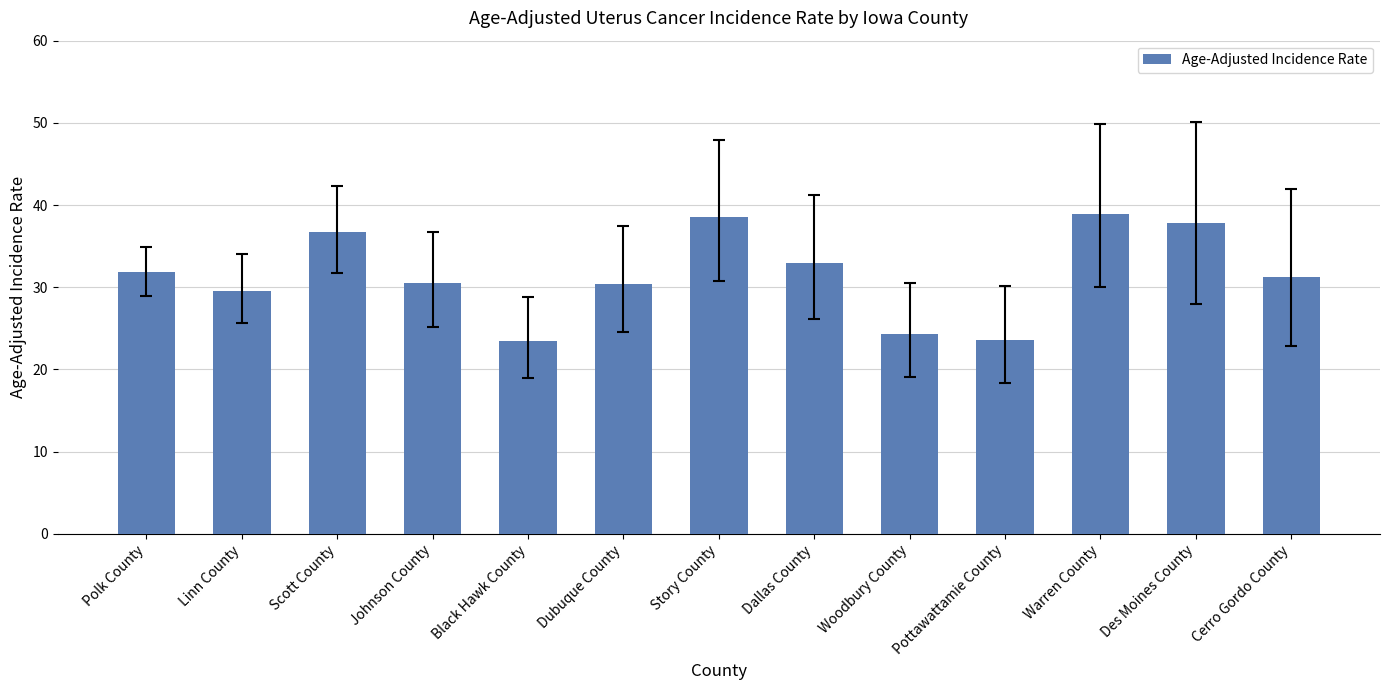

What is the label of the 1st bar from the left?

Polk County